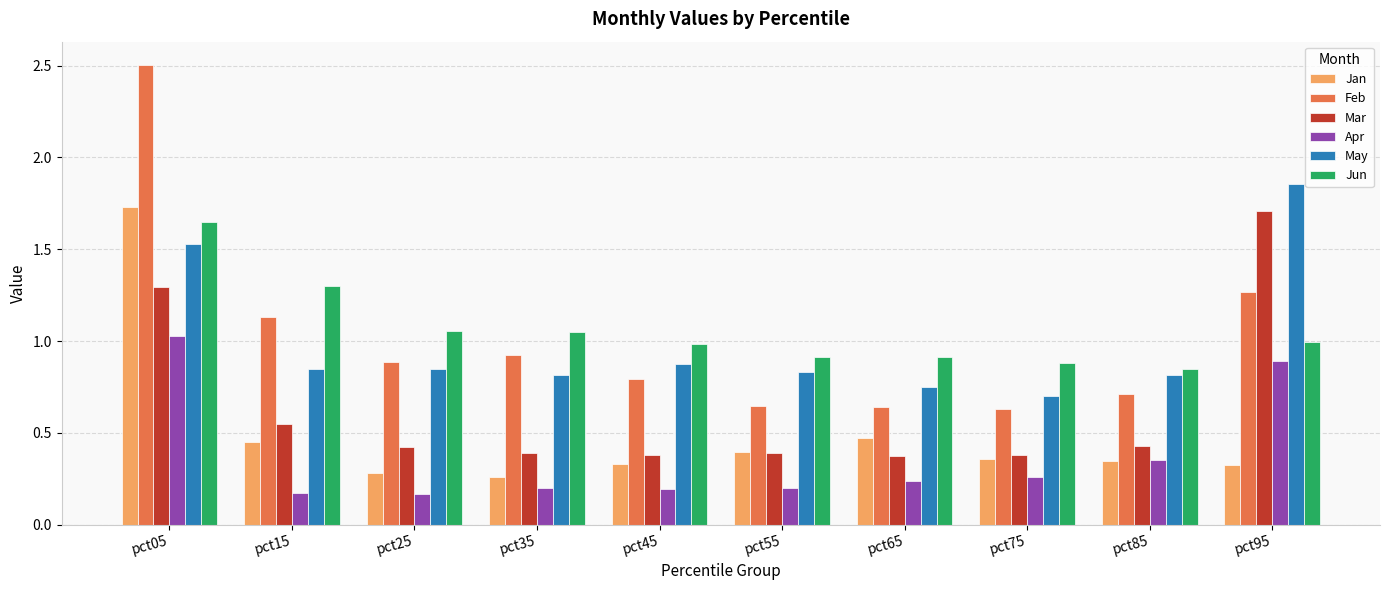

Which series has the largest range (max minus min)?

Feb